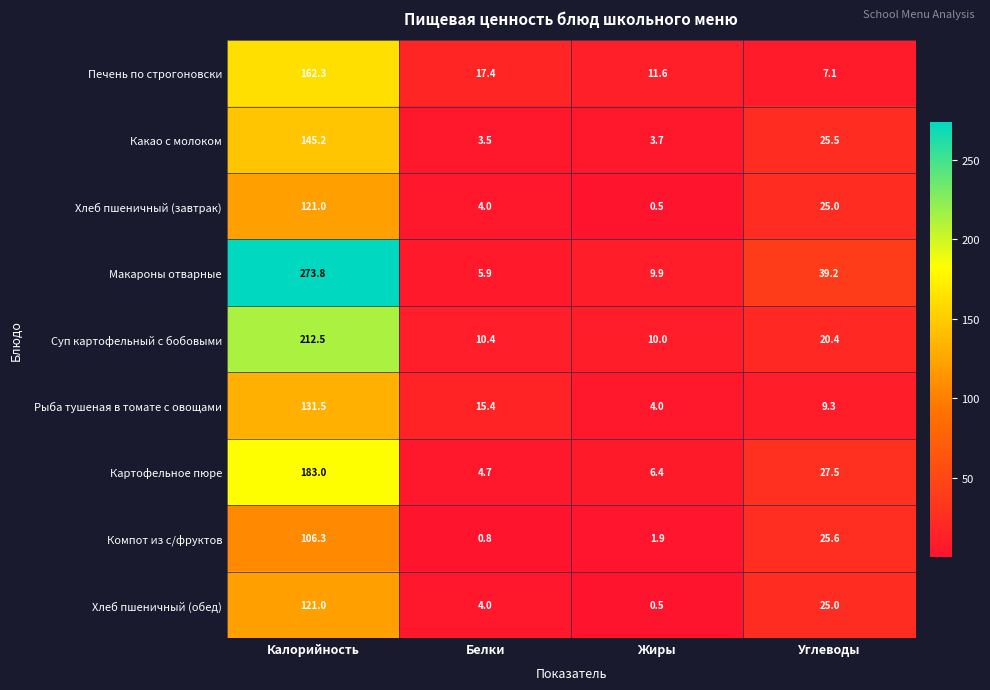

Read the Печень по строгоновски value at Калорийность.

162.3